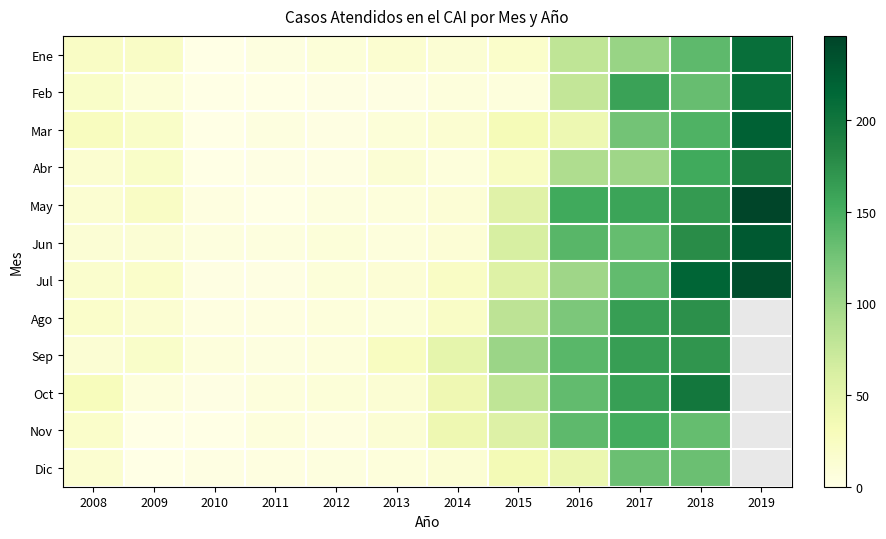

At which category is the sum across all series the highest?

2018